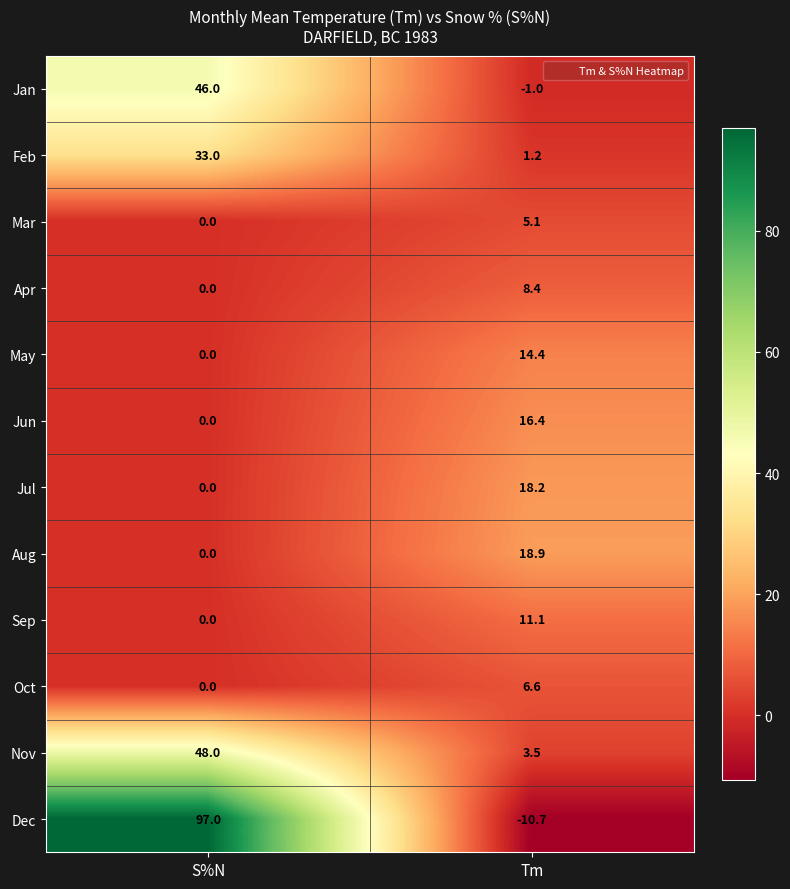

Between S%N and Tm, which series saw the biggest shift?

Dec